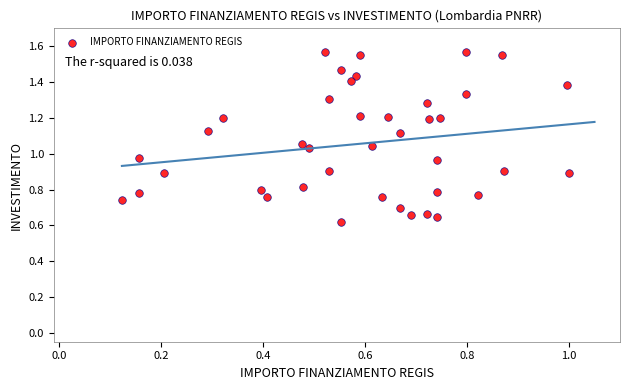

What is the range of X values (max minus min)?

0.9